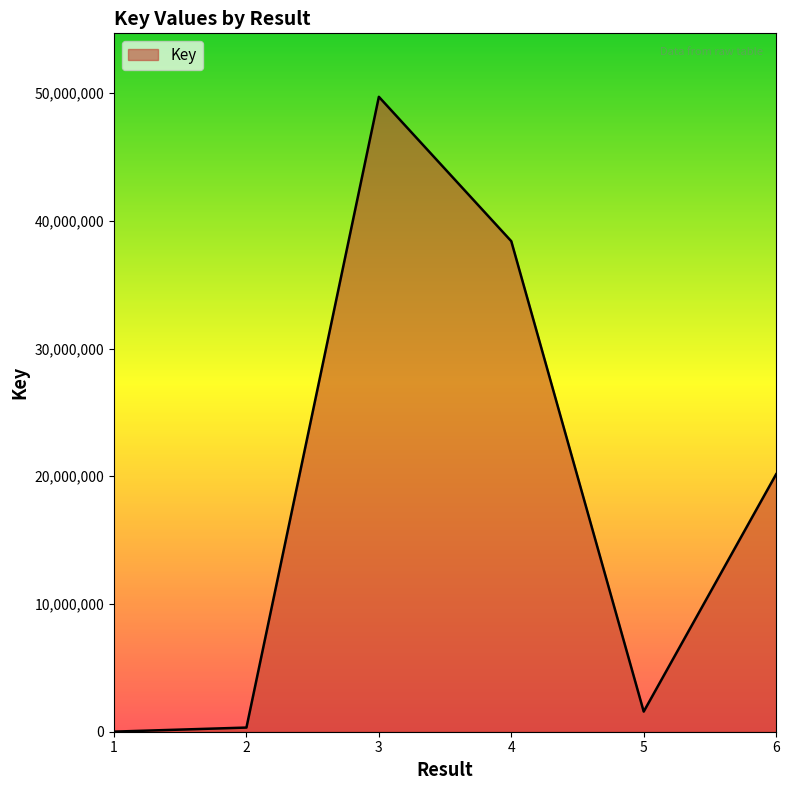

The chart shows a value of 32169066 at 3. True or false?

False